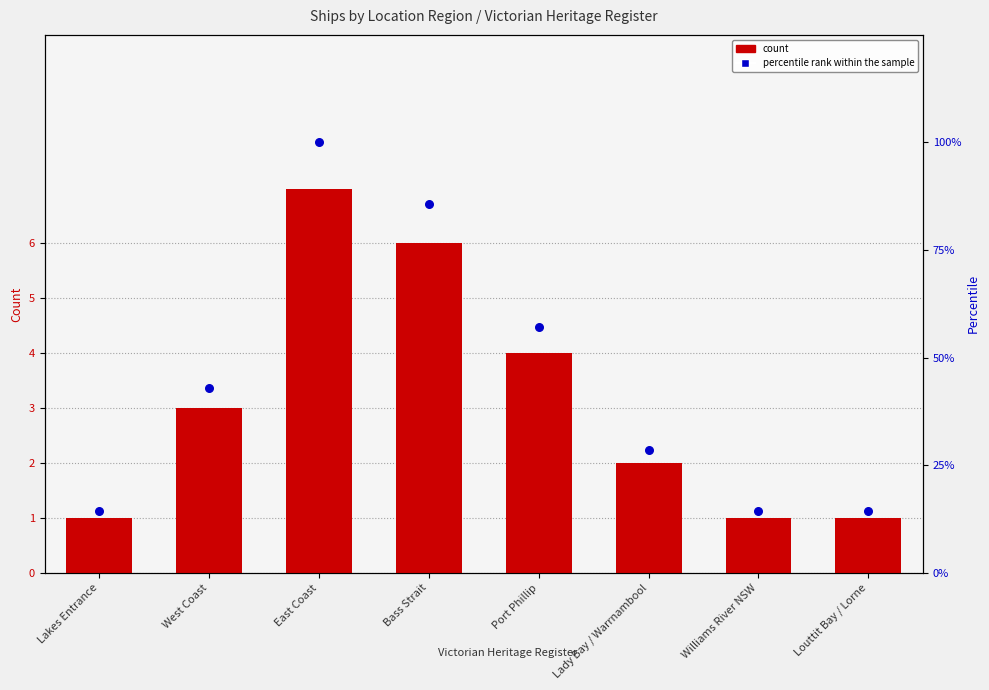

Which series contains the lowest Y value?

count